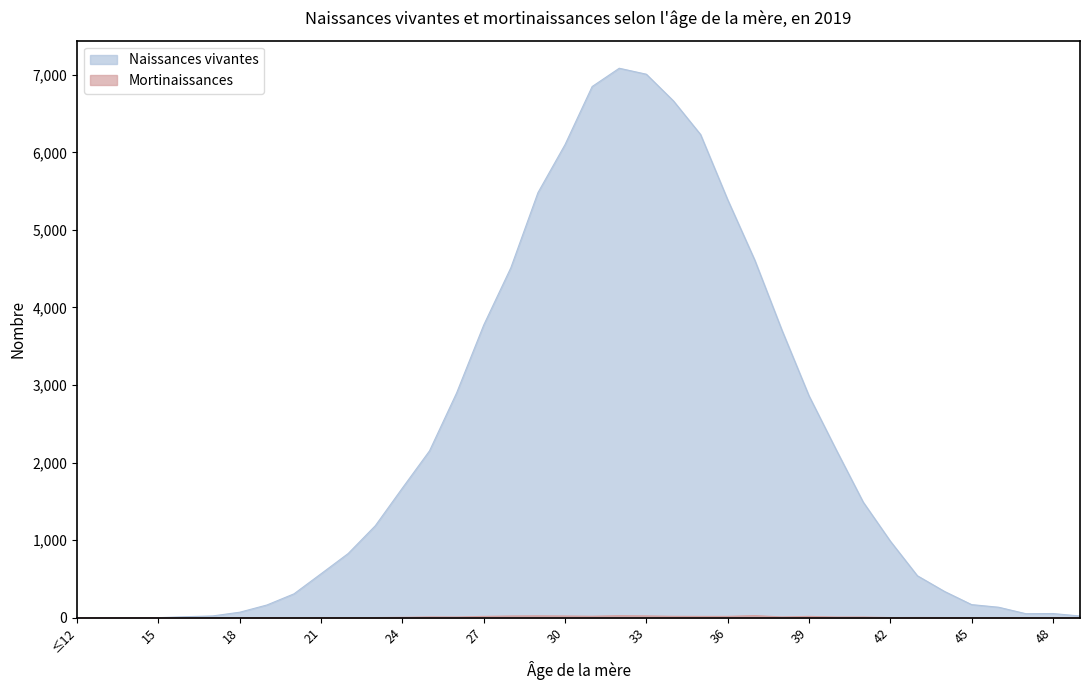

How many positive values does the Mortinaissances series have?

27